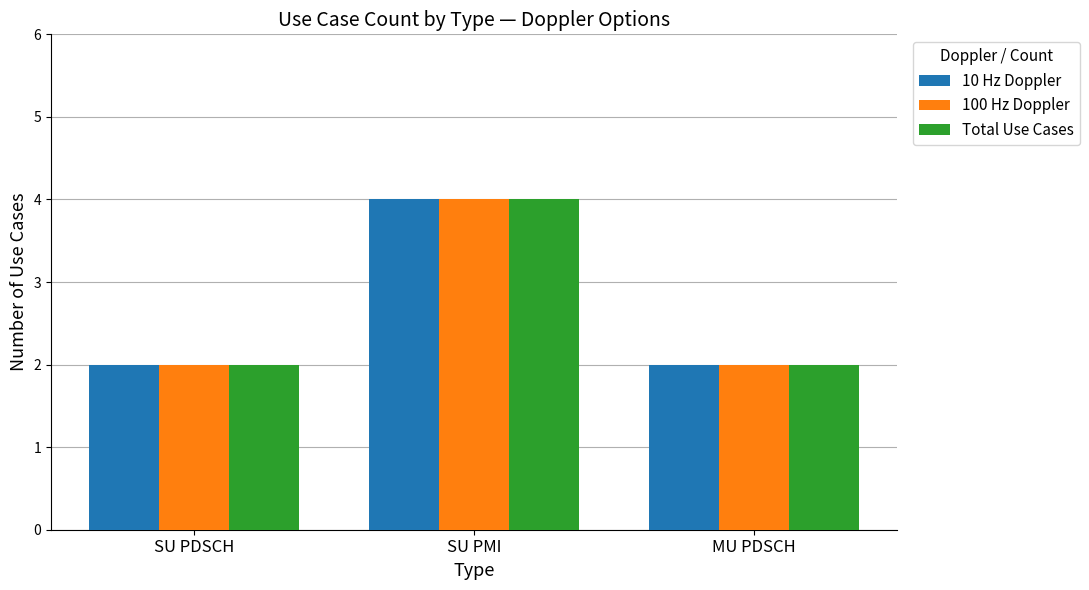

What are all the series names shown in the legend?

10 Hz Doppler, 100 Hz Doppler, Total Use Cases